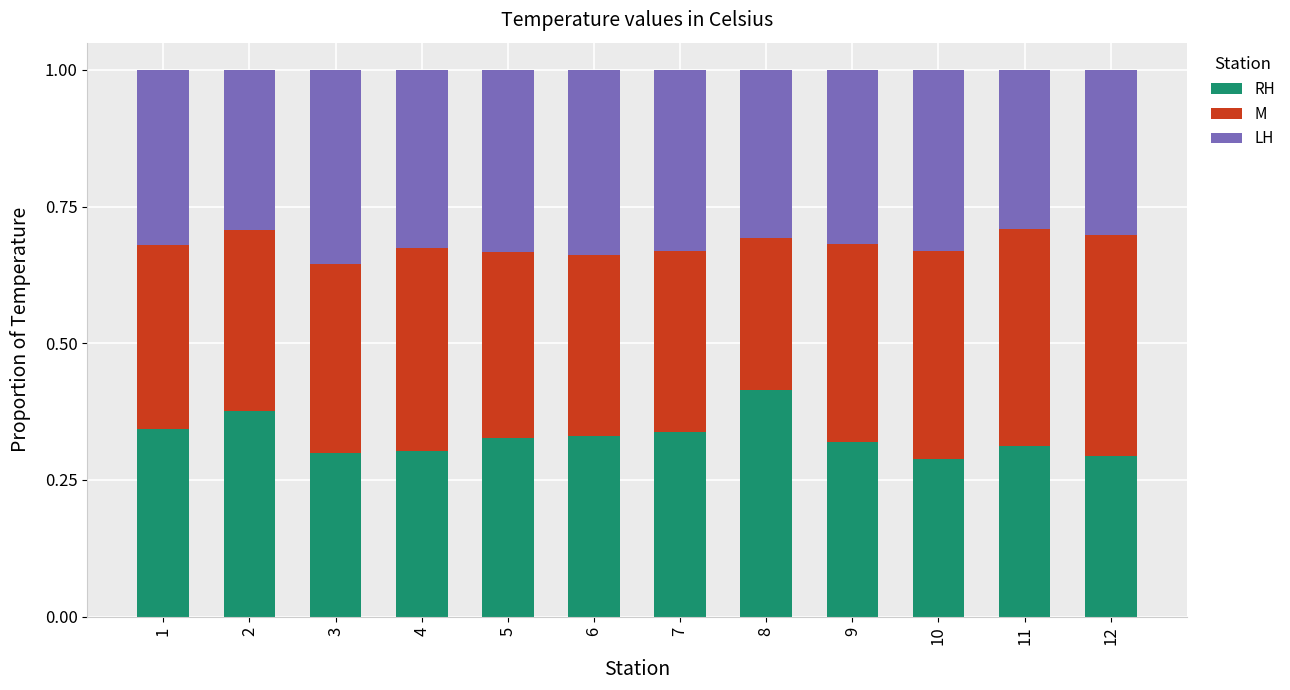

What is the total value across all series at 6?

1.0